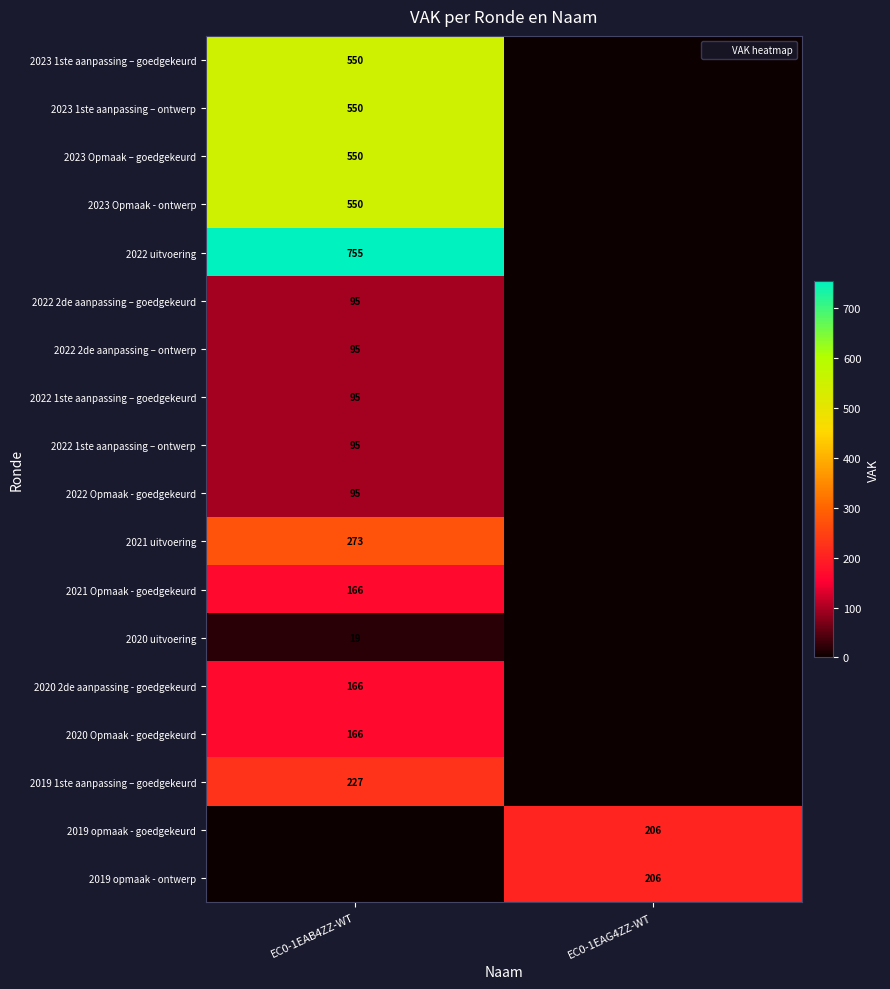

True or false: 2022 Opmaak - goedgekeurd has a value of 36 at EC0-1EAG4ZZ-WT.

False